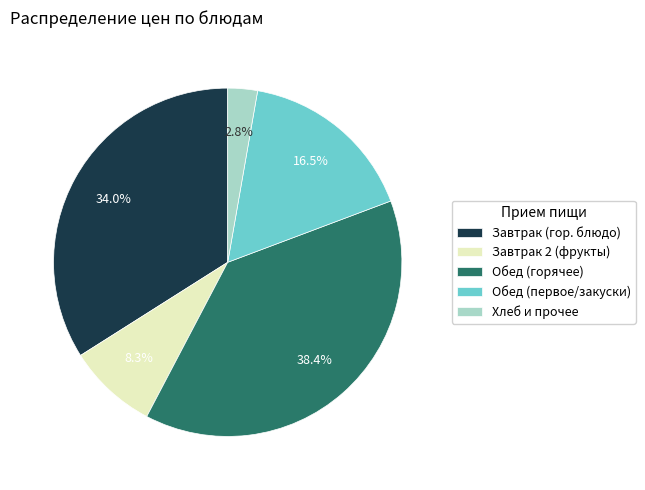

Which has a higher value, Обед (горячее) or Обед (первое/закуски)?

Обед (горячее)